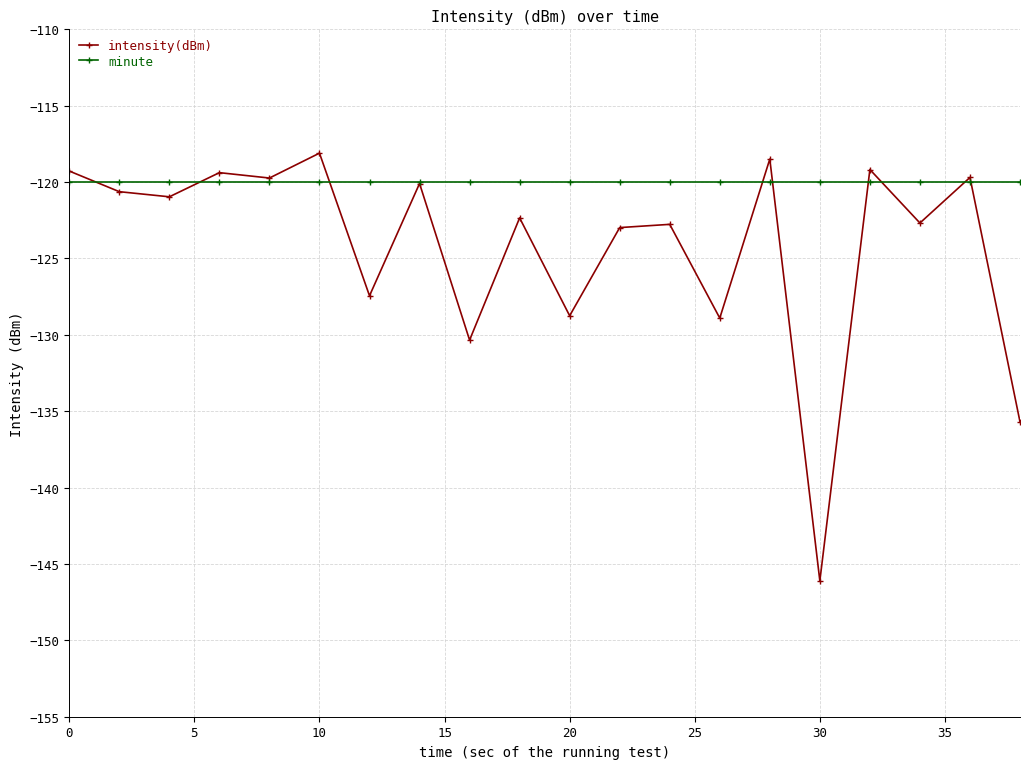

What is the greatest value displayed?

-118.1